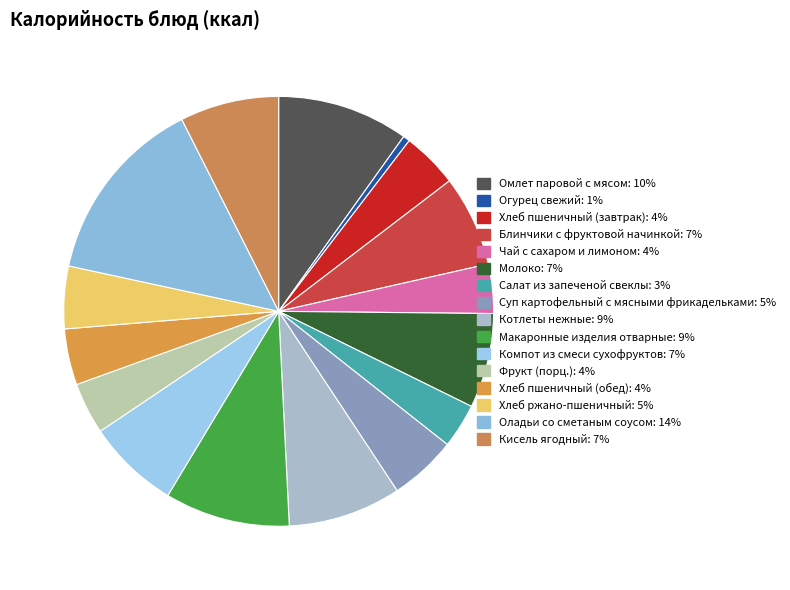

How many slices are in this pie chart?

16